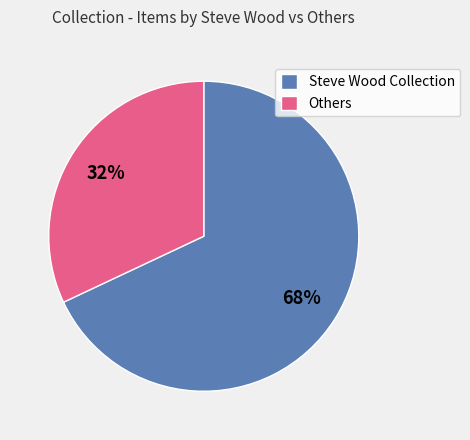

To the nearest percent, what is the combined percentage of Others and Steve Wood Collection?

100%